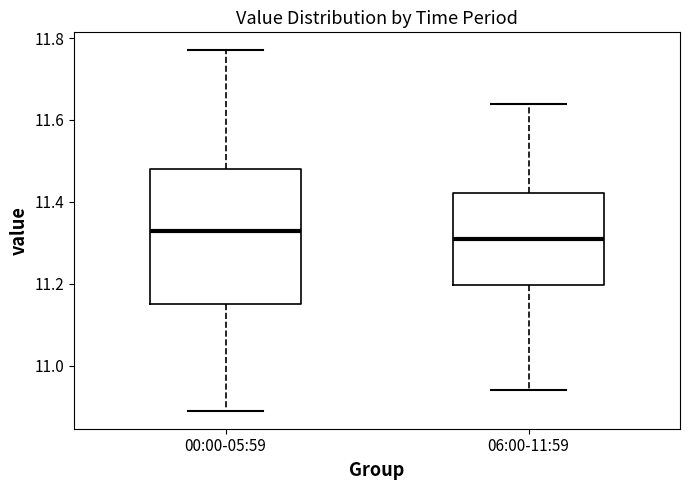

Where is the lower edge of the box for 06:00-11:59 on the y-axis? The values are not printed on the chart, so give them approximately, as read against the axis.

11.20